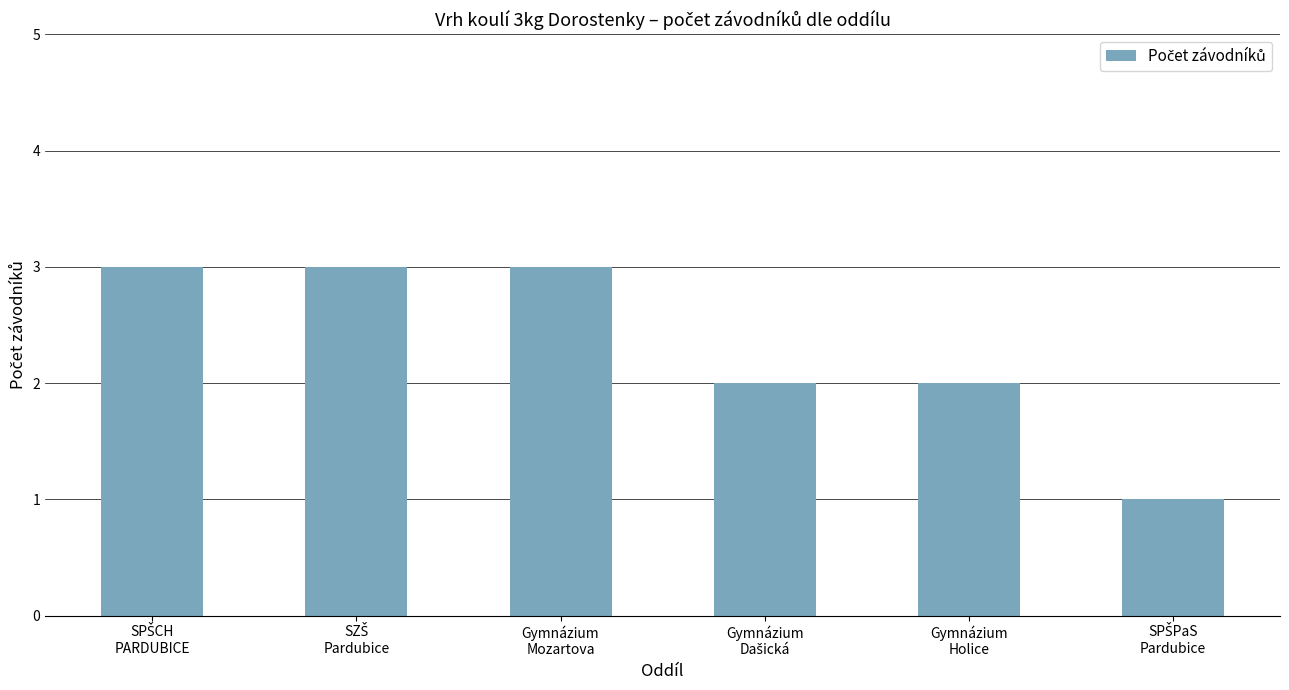

How many data points does each series have?

6